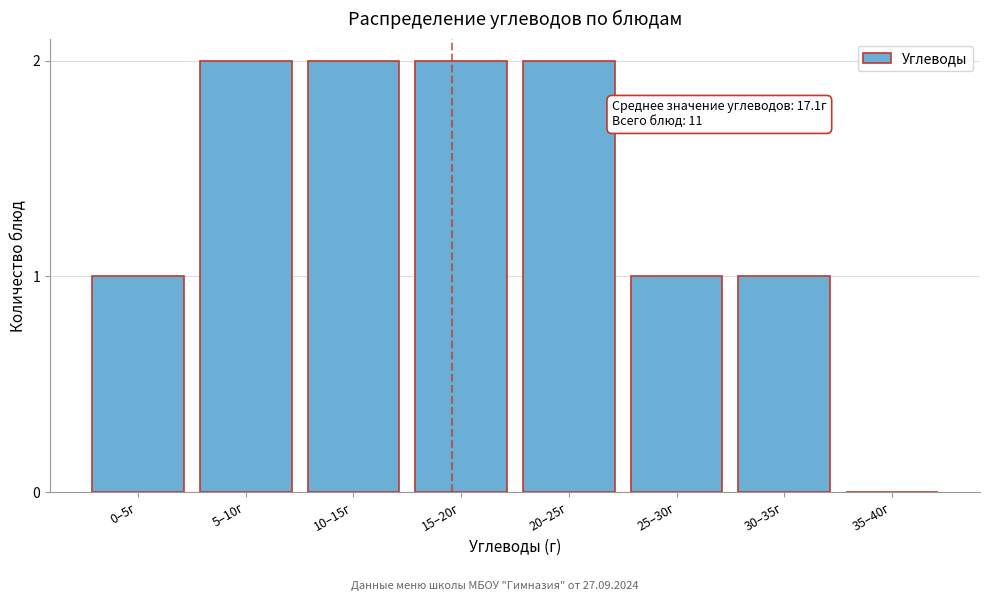

Reading left to right, what are all the values shown in this chart?

0–5г=1	5–10г=2	10–15г=2	15–20г=2	20–25г=2	25–30г=1	30–35г=1	35–40г=0